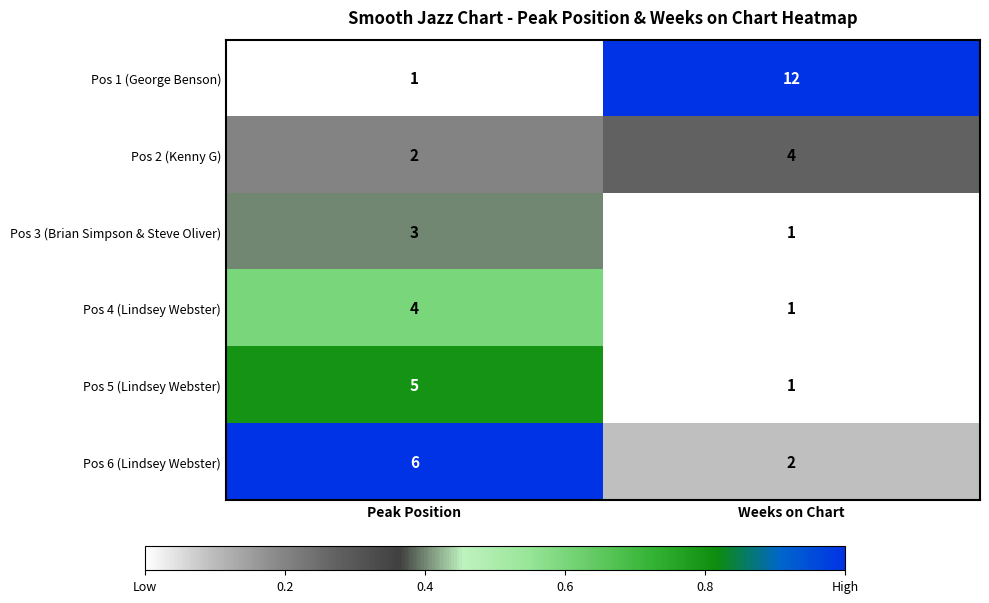

Is the value of Pos 4 (Lindsey Webster) at Peak Position greater than the value of Pos 2 (Kenny G) at Peak Position?

Yes